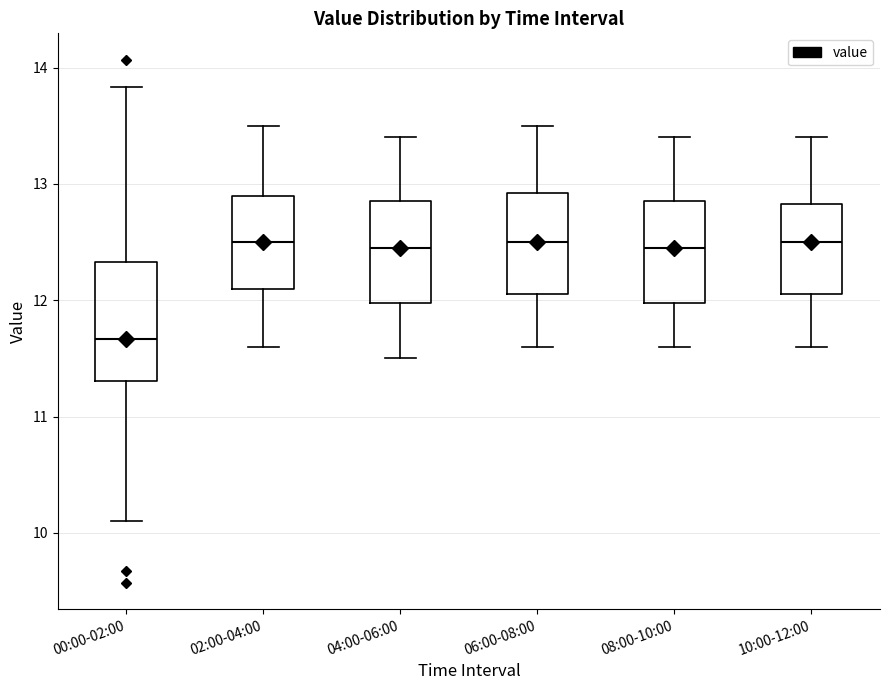

Which box has the lowest median line?

00:00-02:00